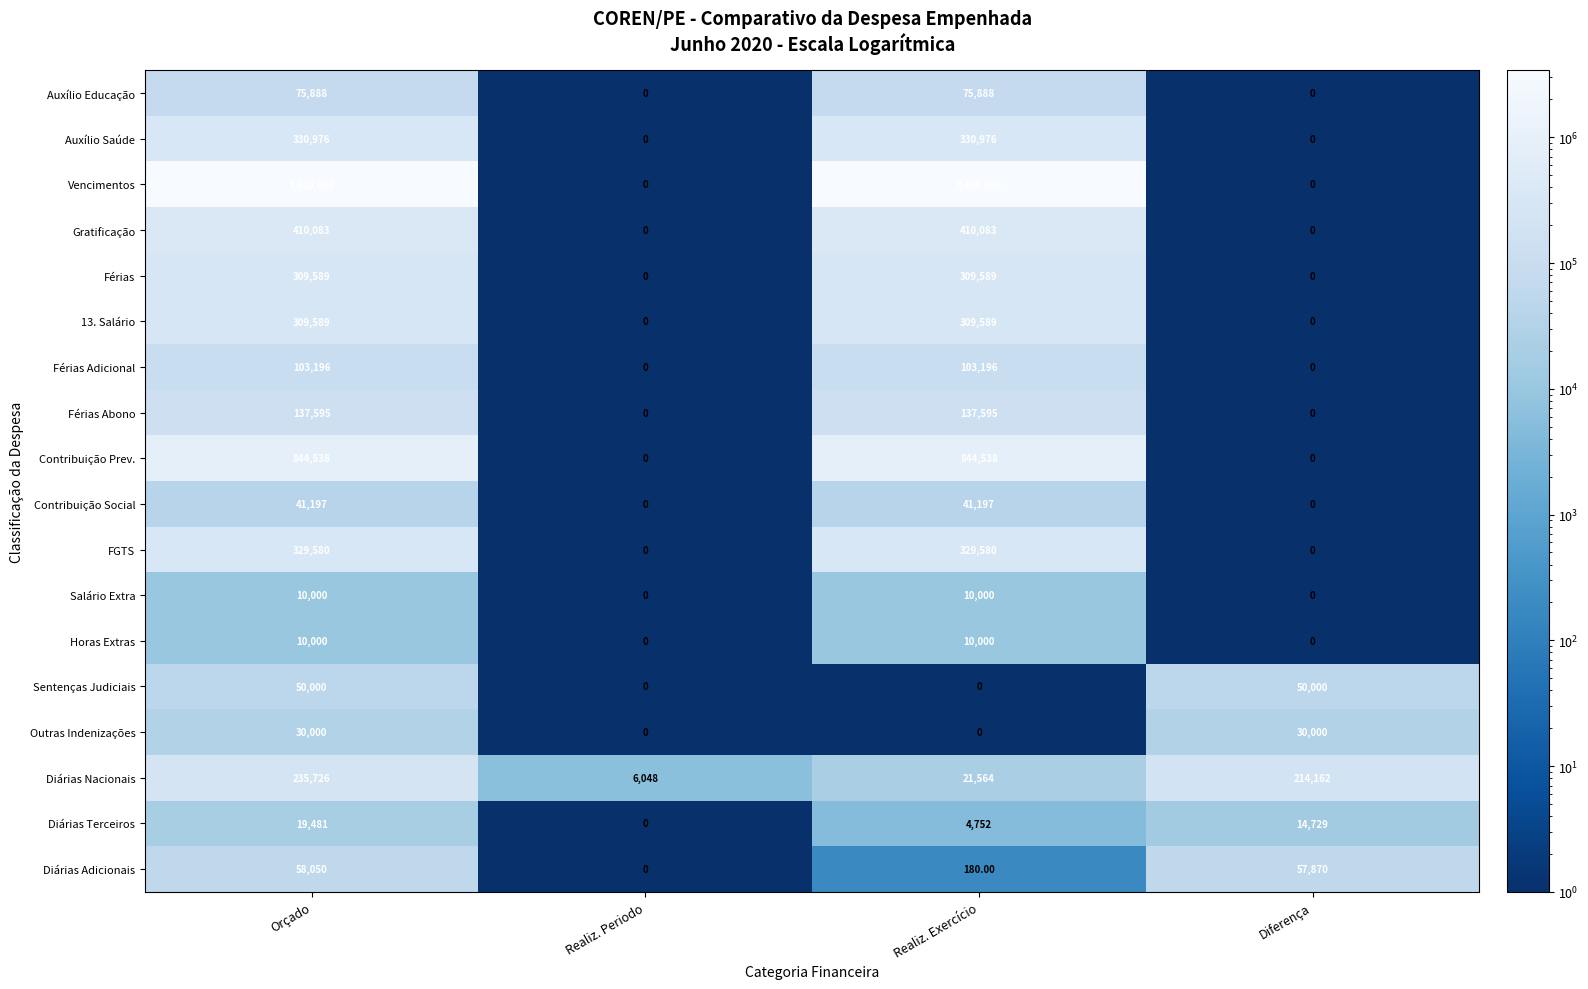

What is the difference between the second highest and minimum values in the Férias Adicional series?

103196